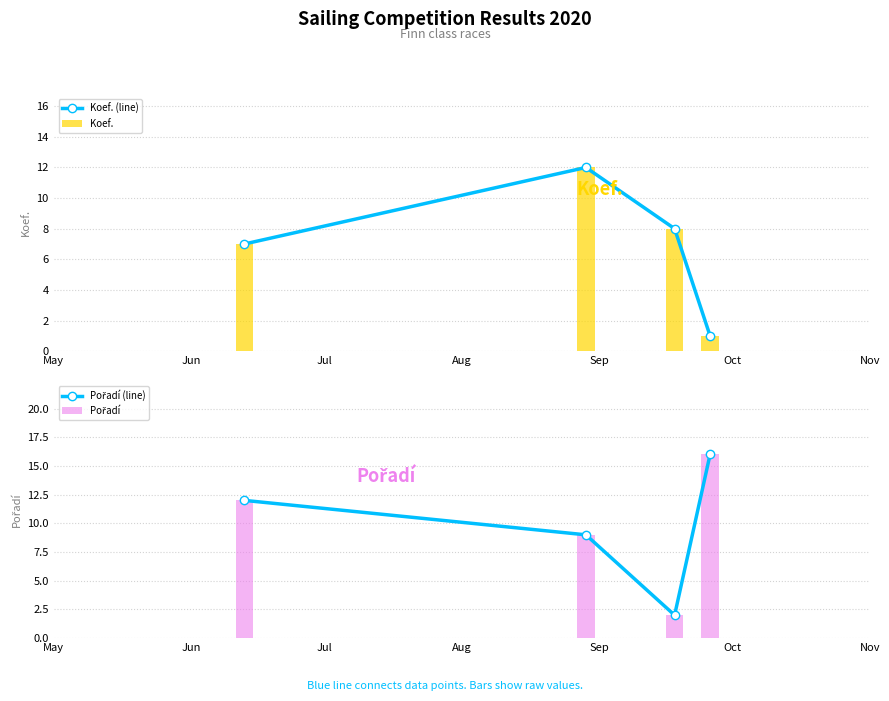

What is the value of the Pořadí bar at the 4th from the left?

16